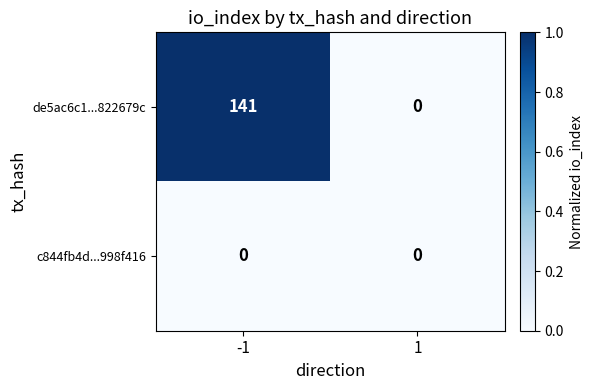

What is the greatest value displayed?

141